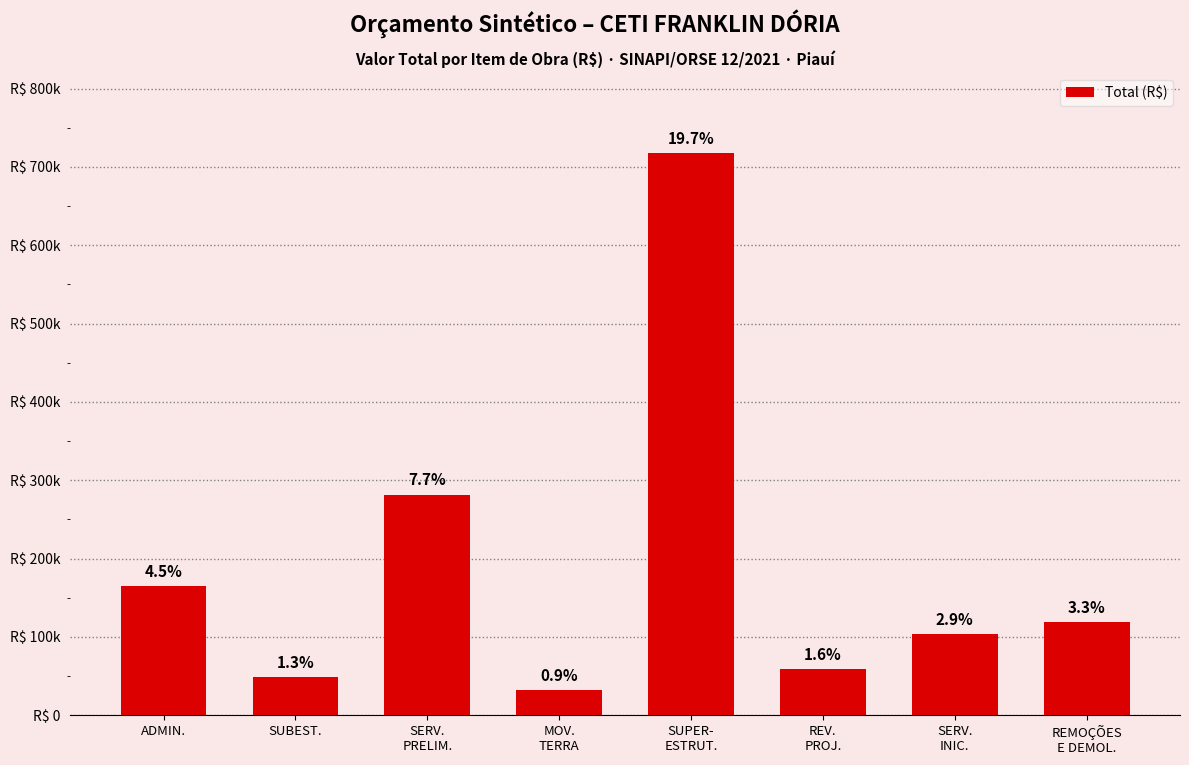

Which category has the lowest value across all series?

MOV.
TERRA